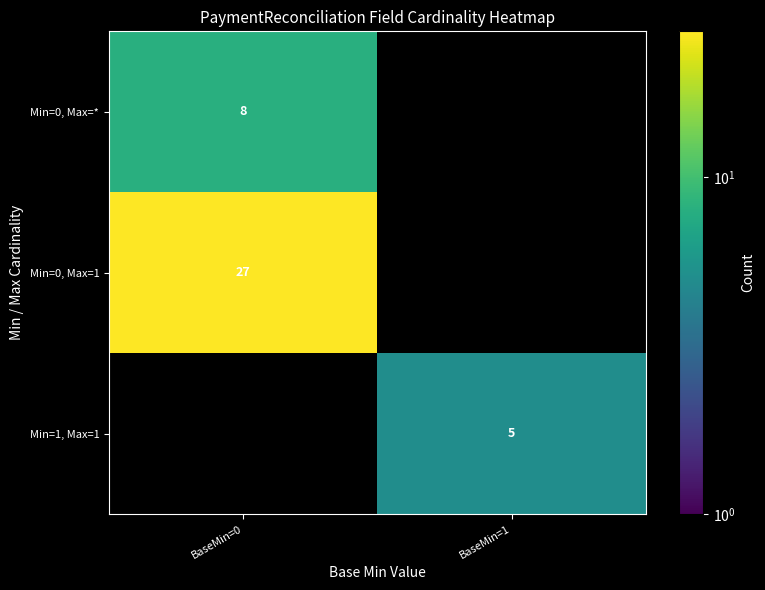

Is it true that Min=0, Max=1 equals 7 at BaseMin=0?

False